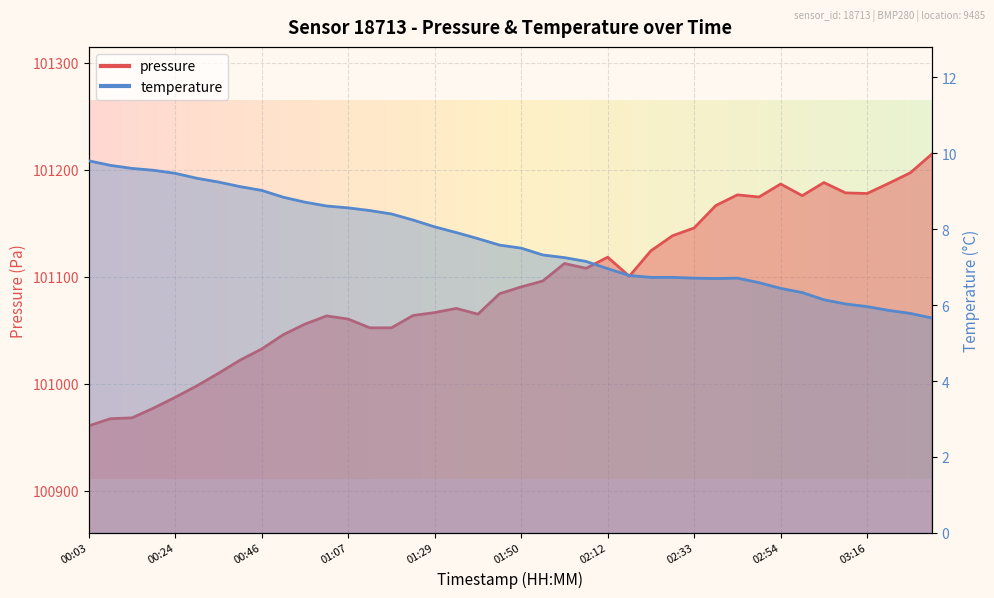

Is it true that temperature equals 9.2 at 00:35?

True